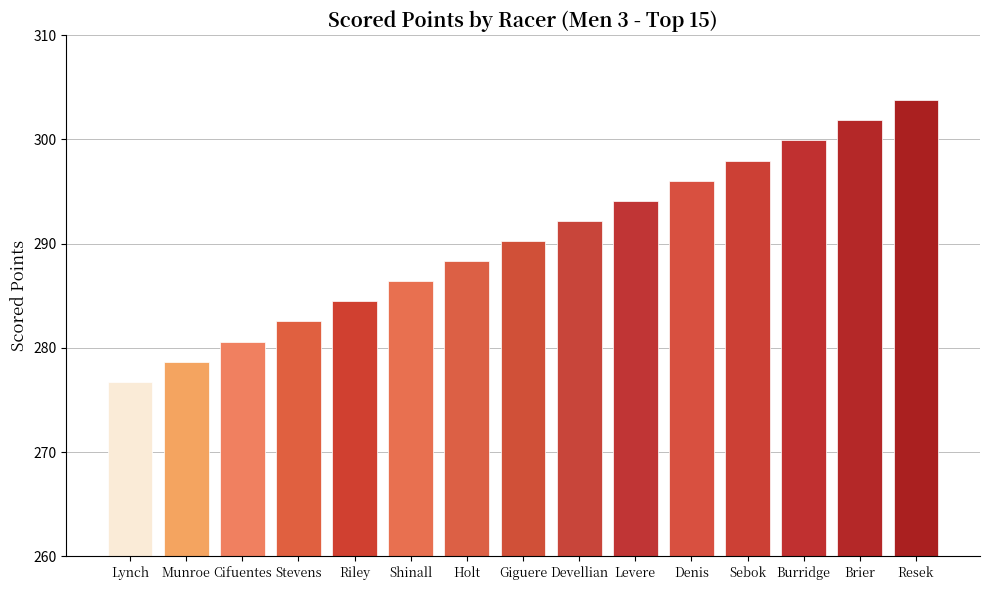

Reading left to right, extract all data points from this chart.

Lynch=276.8	Munroe=278.7	Cifuentes=280.6	Stevens=282.6	Riley=284.5	Shinall=286.4	Holt=288.3	Giguere=290.3	Devellian=292.2	Levere=294.1	Denis=296.1	Sebok=298.0	Burridge=299.9	Brier=301.8	Resek=303.8